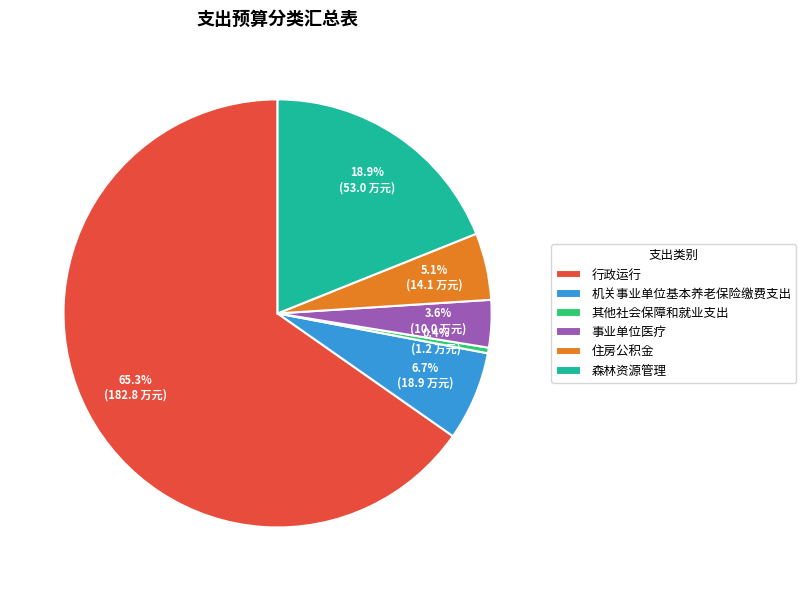

How many segments does this pie chart have?

6